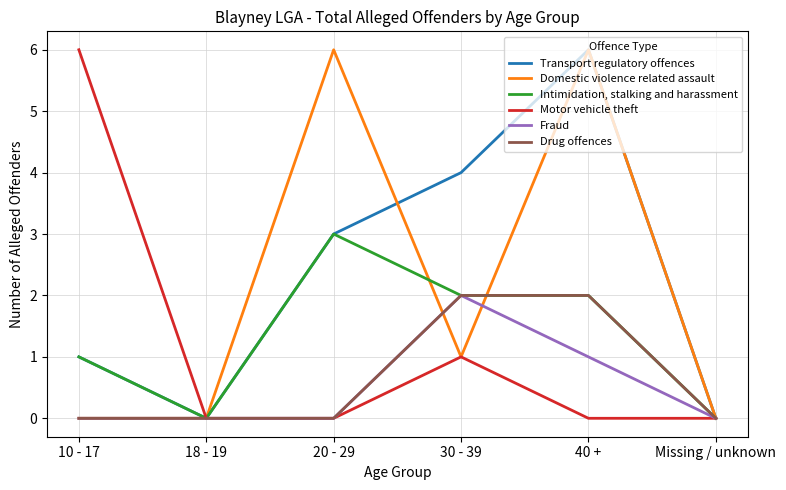

Reading left to right, list all the values displayed in this chart.

Transport regulatory offences: 10 - 17=1	18 - 19=0	20 - 29=3	30 - 39=4	40 +=6	Missing / unknown=0
Domestic violence related assault: 10 - 17=0	18 - 19=0	20 - 29=6	30 - 39=1	40 +=6	Missing / unknown=0
Intimidation, stalking and harassment: 10 - 17=1	18 - 19=0	20 - 29=3	30 - 39=2	40 +=2	Missing / unknown=0
Motor vehicle theft: 10 - 17=6	18 - 19=0	20 - 29=0	30 - 39=1	40 +=0	Missing / unknown=0
Fraud: 10 - 17=0	18 - 19=0	20 - 29=0	30 - 39=2	40 +=1	Missing / unknown=0
Drug offences: 10 - 17=0	18 - 19=0	20 - 29=0	30 - 39=2	40 +=2	Missing / unknown=0